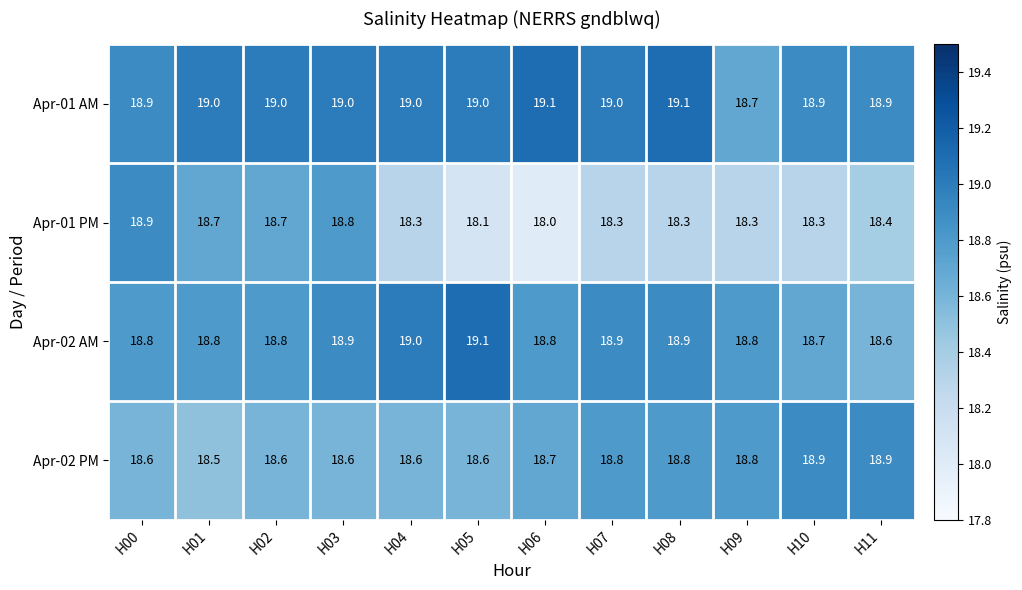

What is the highest value of the Apr-01 PM series?

18.9